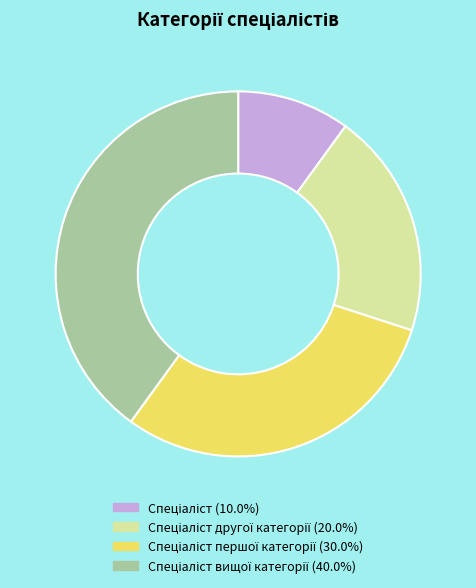

Does any single category account for the majority?

No